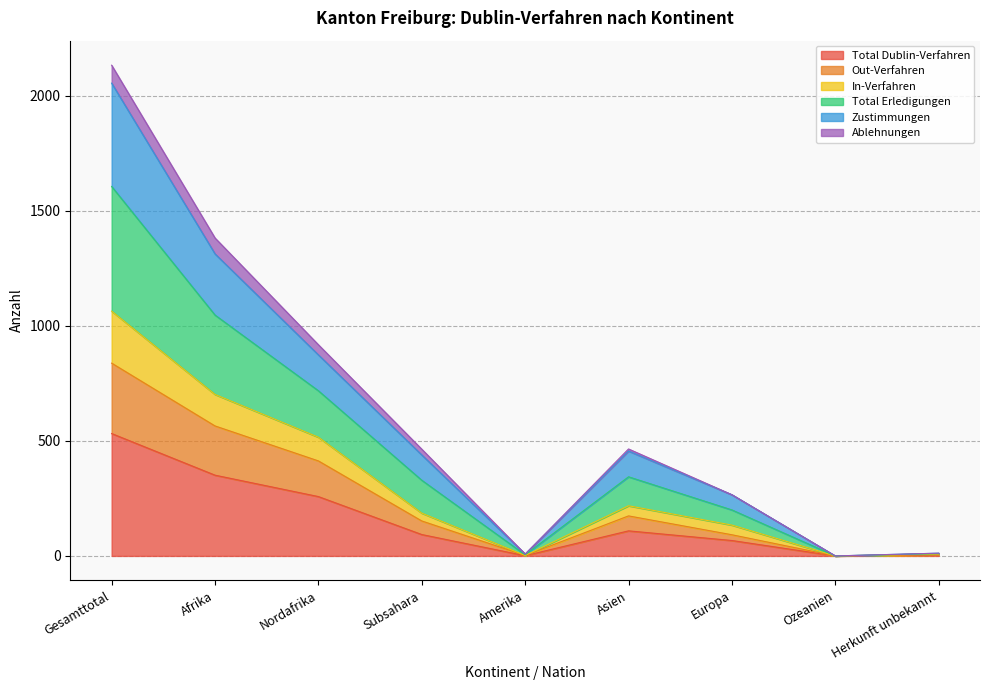

At which category is the sum across all series the highest?

Gesamttotal